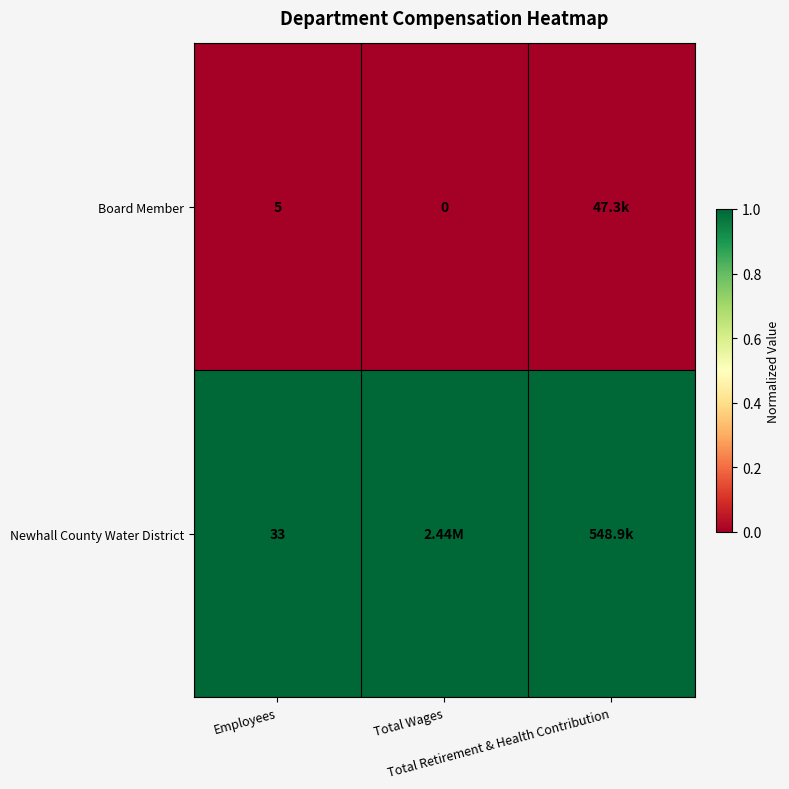

Is it true that Board Member equals 0 at Total Wages?

True